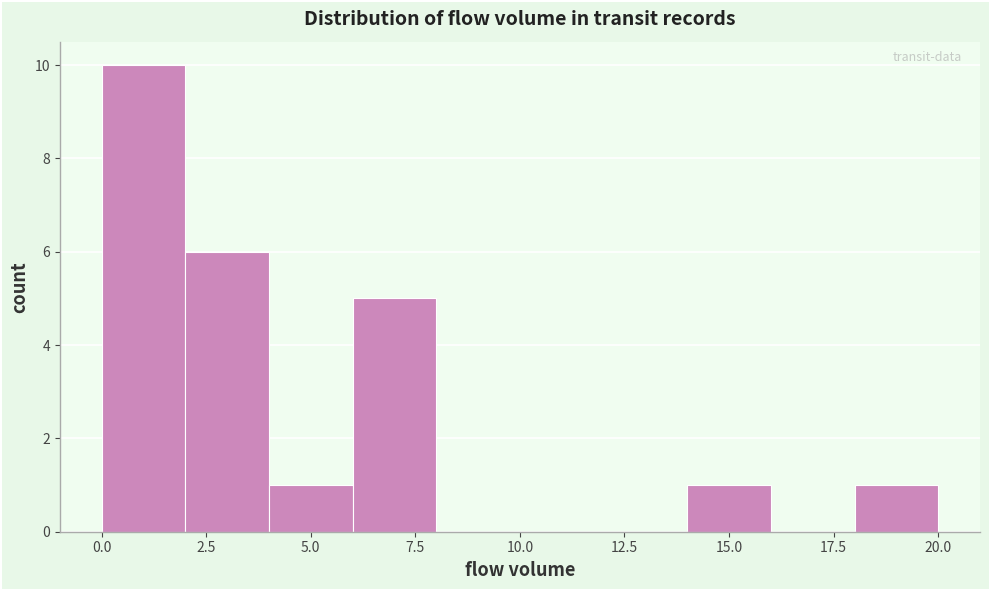

Over which range of the x-axis is the bar tallest?

0 to 2